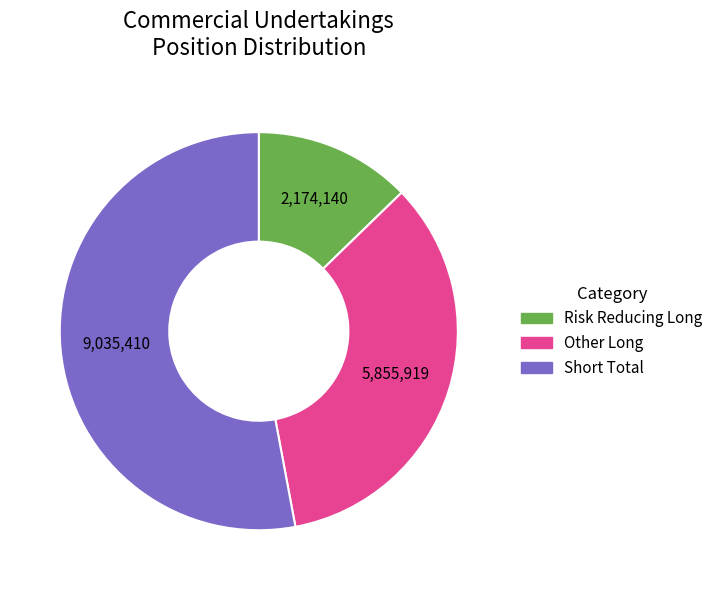

Is there a majority slice in this chart?

Yes